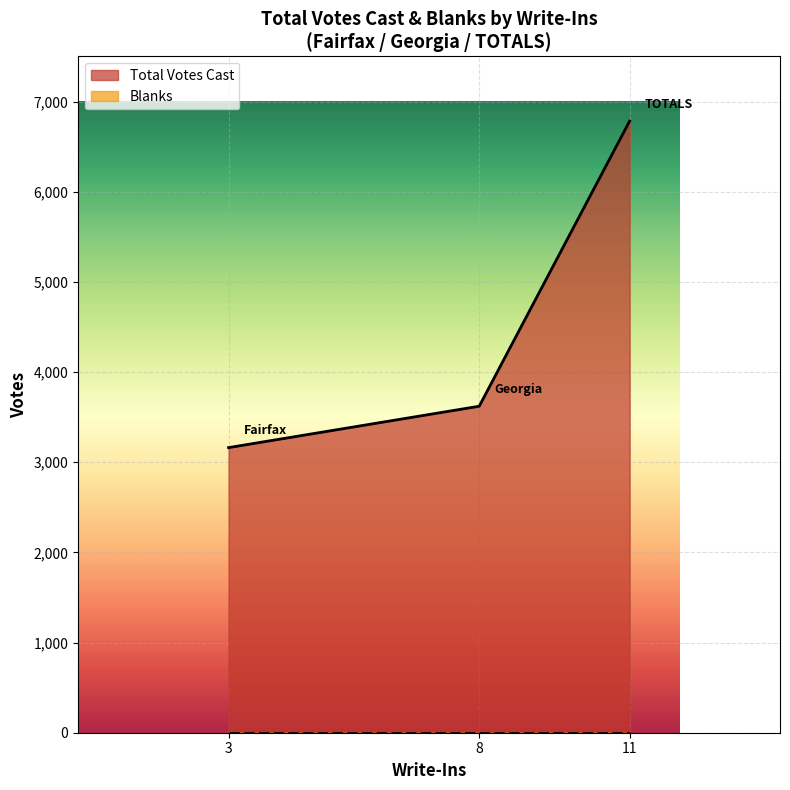

What is the difference between the maximum and minimum values in the Total Votes Cast series?

3621